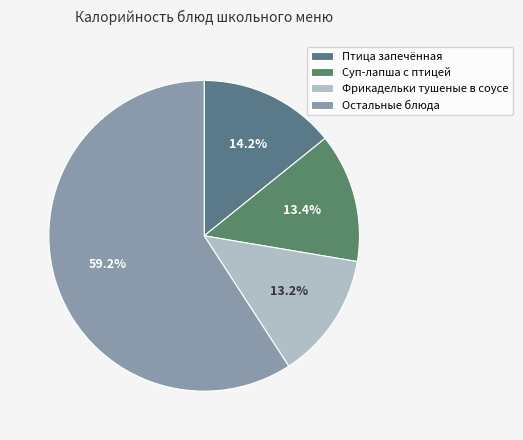

Does Фрикадельки тушеные в соусе account for over 50% of the chart?

No